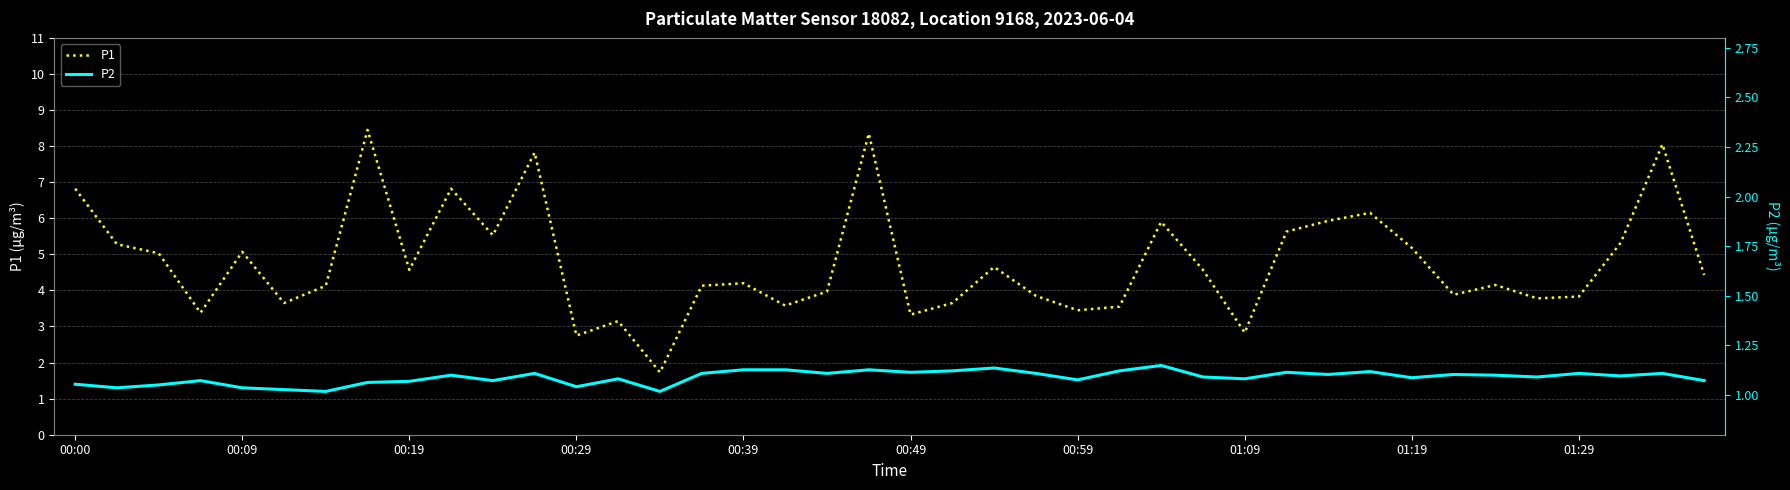

True or false: P2 and P1 intersect in this chart.

False